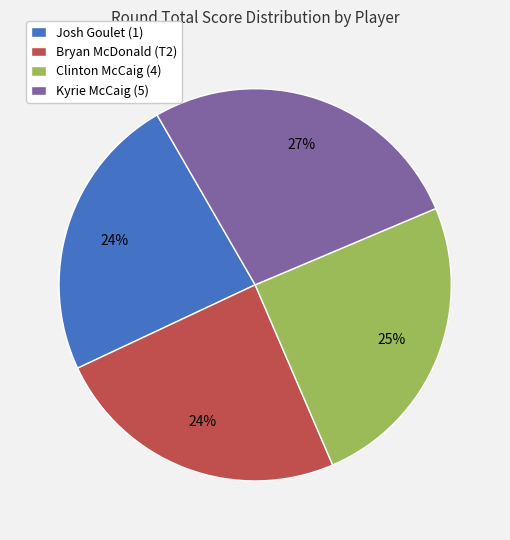

Which slice is the largest?

Kyrie McCaig (5)